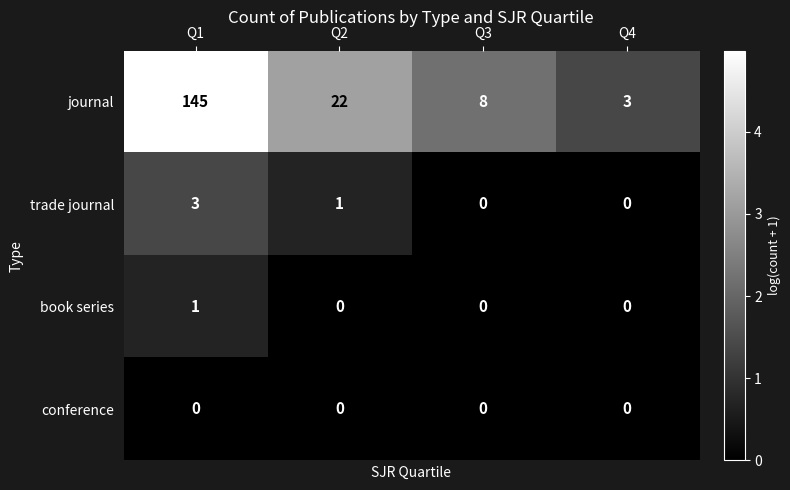

Reading left to right, what are all the values shown in this chart?

journal: Q1=145	Q2=22	Q3=8	Q4=3
trade journal: Q1=3	Q2=1	Q3=0	Q4=0
book series: Q1=1	Q2=0	Q3=0	Q4=0
conference: Q1=0	Q2=0	Q3=0	Q4=0